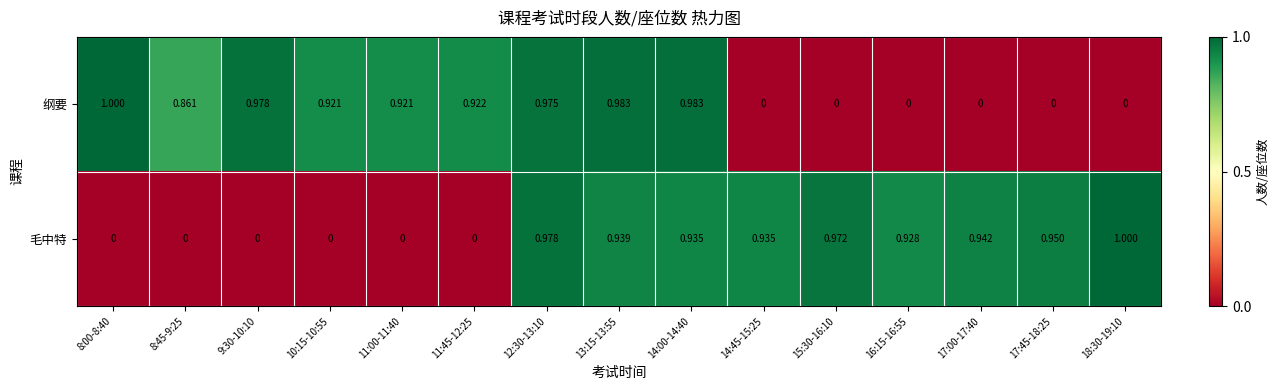

How many data points does each series have?

15